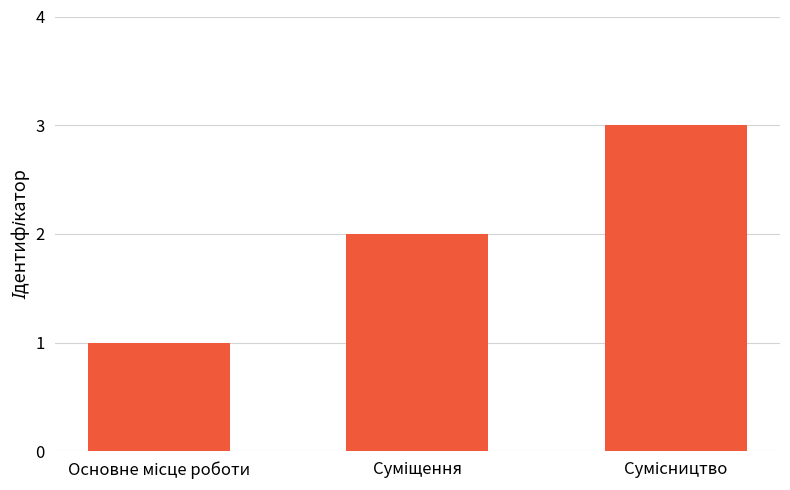

What is the sum of all values?

6